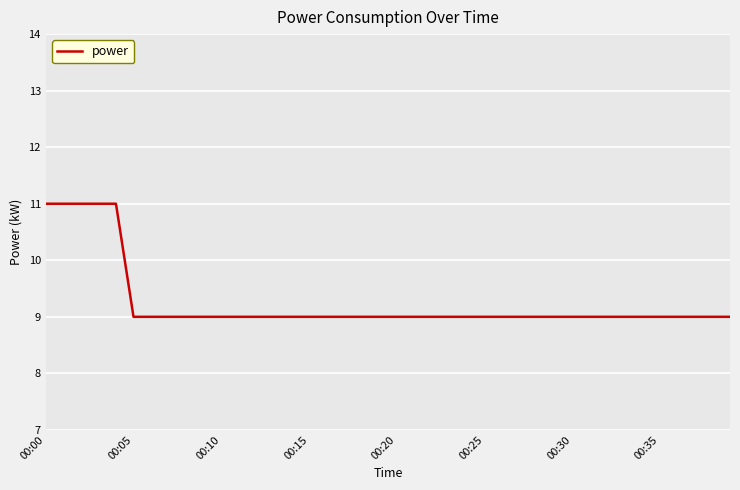

Reading left to right, list all the values displayed in this chart.

11	11	11	11	11	9	9	9	9	9	9	9	9	9	9	9	9	9	9	9	9	9	9	9	9	9	9	9	9	9	9	9	9	9	9	9	9	9	9	9